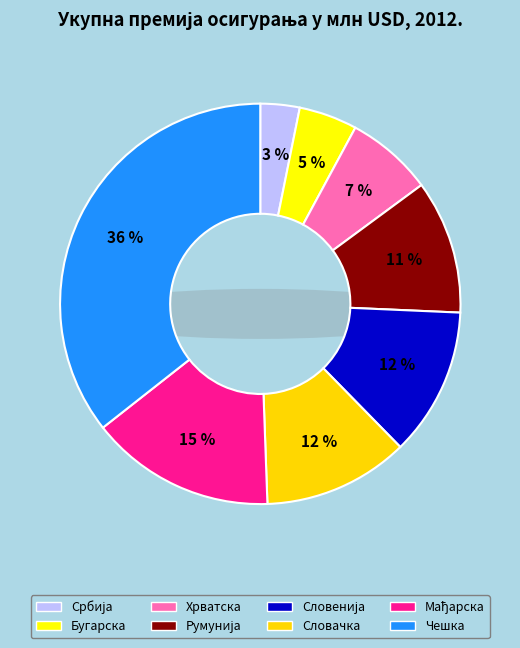

Rank the categories by value from lowest to highest.

Србија, Бугарска, Хрватска, Румунија, Словачка, Словенија, Мађарска, Чешка